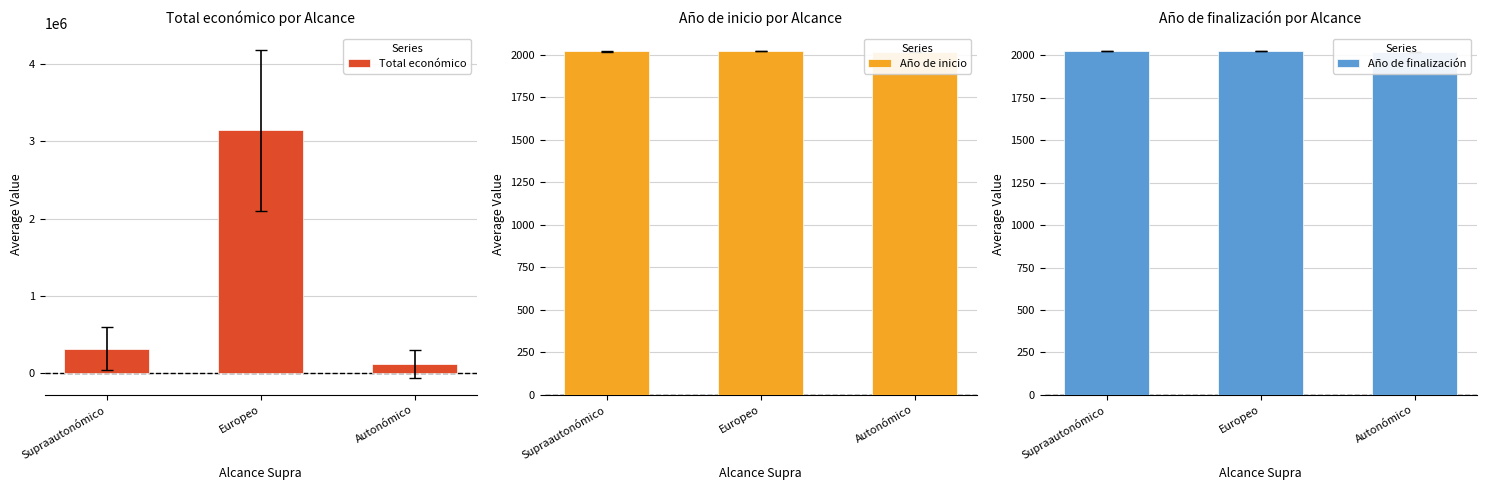

What is the sum of all Año de finalización values?

6073.2